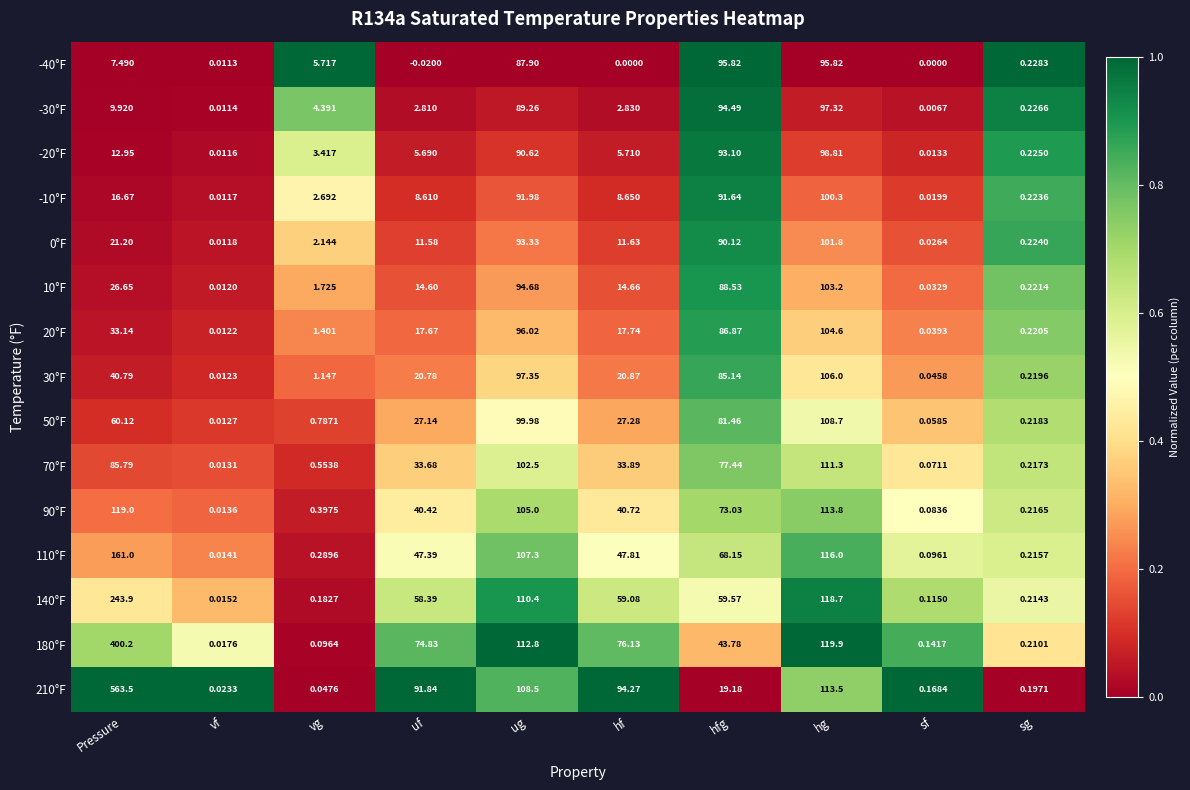

What is the total value across all series at uf?

455.4